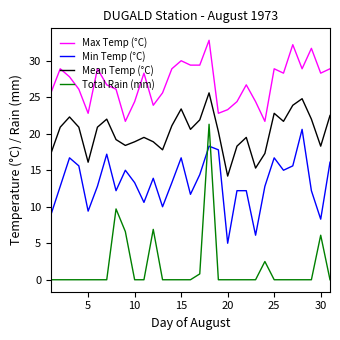

Which series has the largest range (max minus min)?

Total Rain (mm)